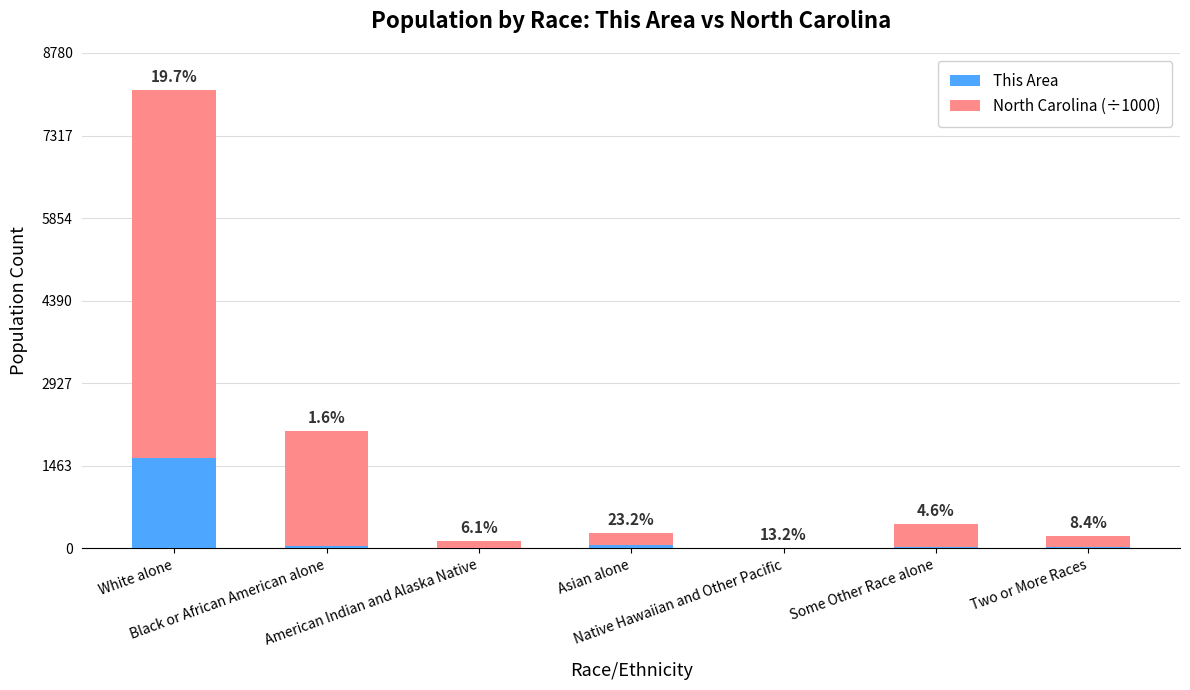

Between Some Other Race alone and Native Hawaiian and Other Pacific, which is larger?

Some Other Race alone